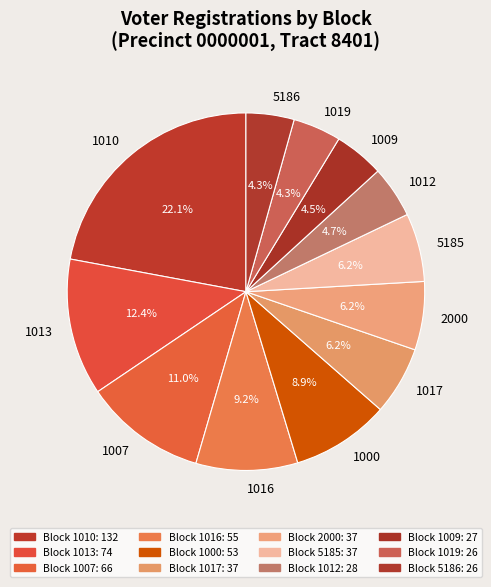

To the nearest percent, what percentage of the pie is 1017?

6%